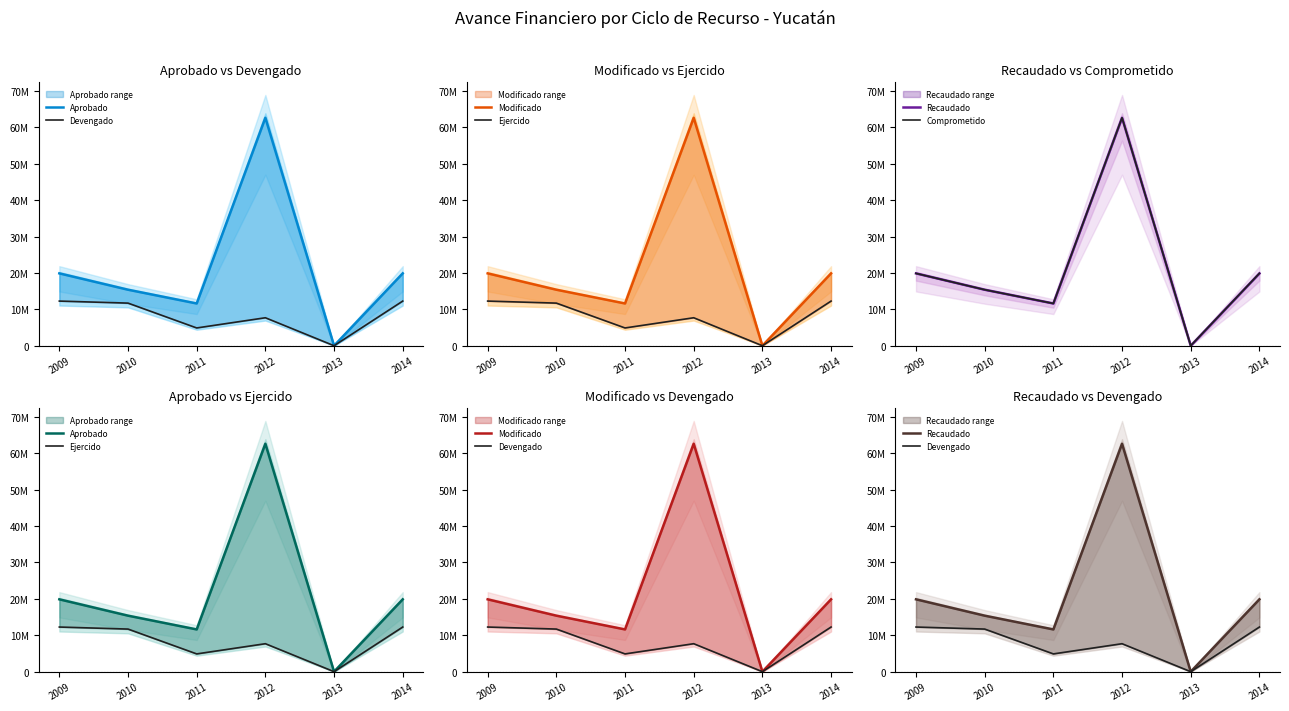

What is the sum of the Devengado values at 2011 and 2013?

4882070.3